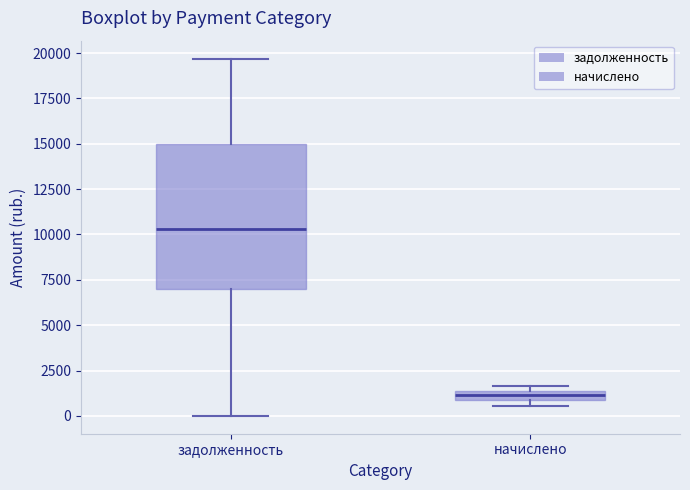

Which box is the tallest, from its lower edge to its upper edge?

задолженность